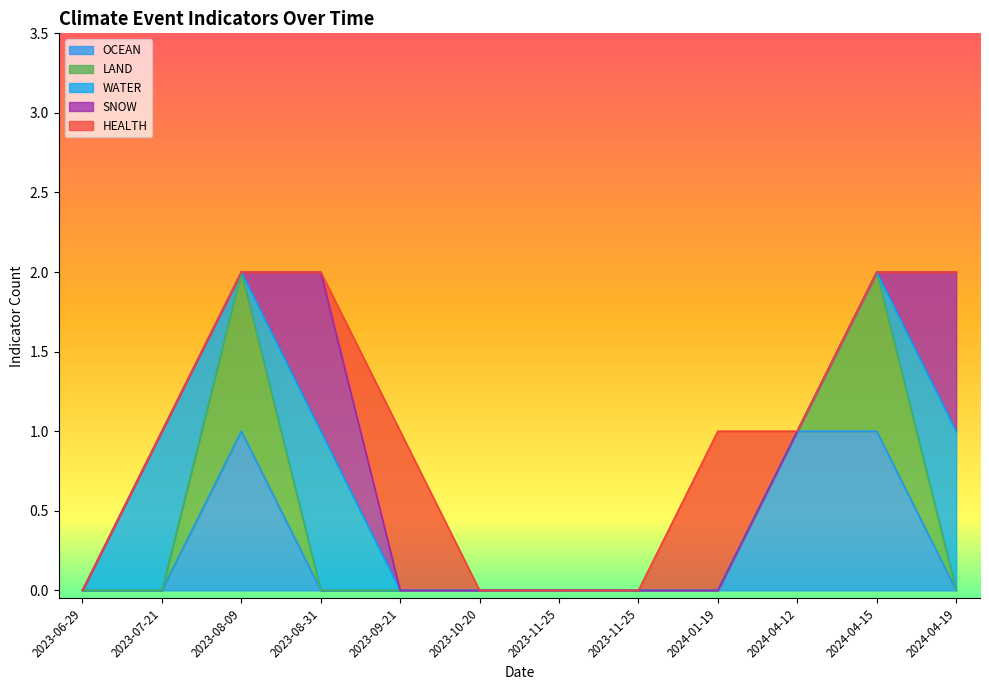

What is the difference between the maximum and minimum values in the HEALTH series?

1